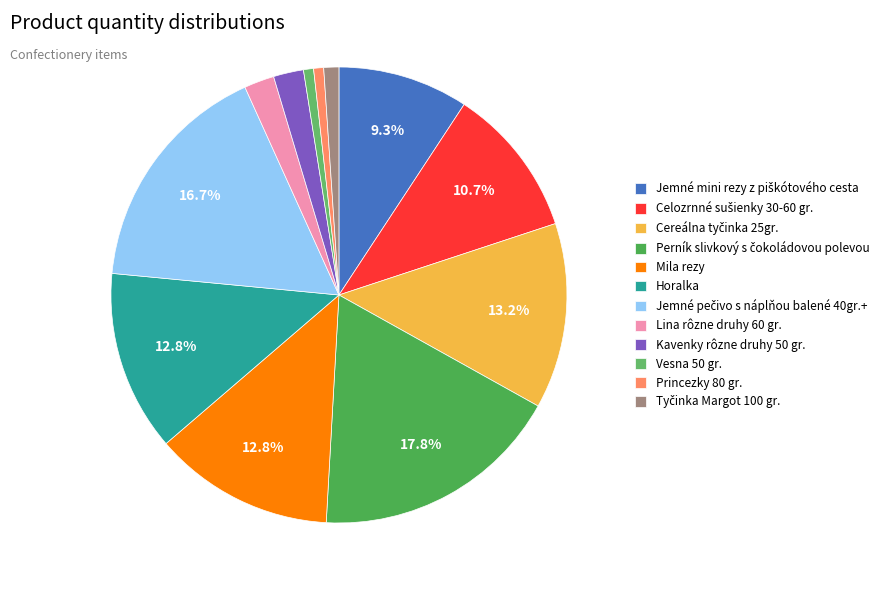

The Cereálna tyčinka 25gr. slice represents 13% of the pie. True or false?

True